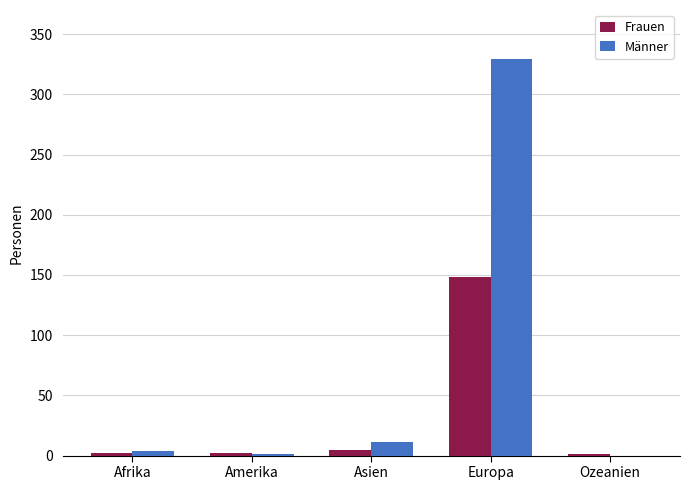

Count the number of data series in this chart.

2